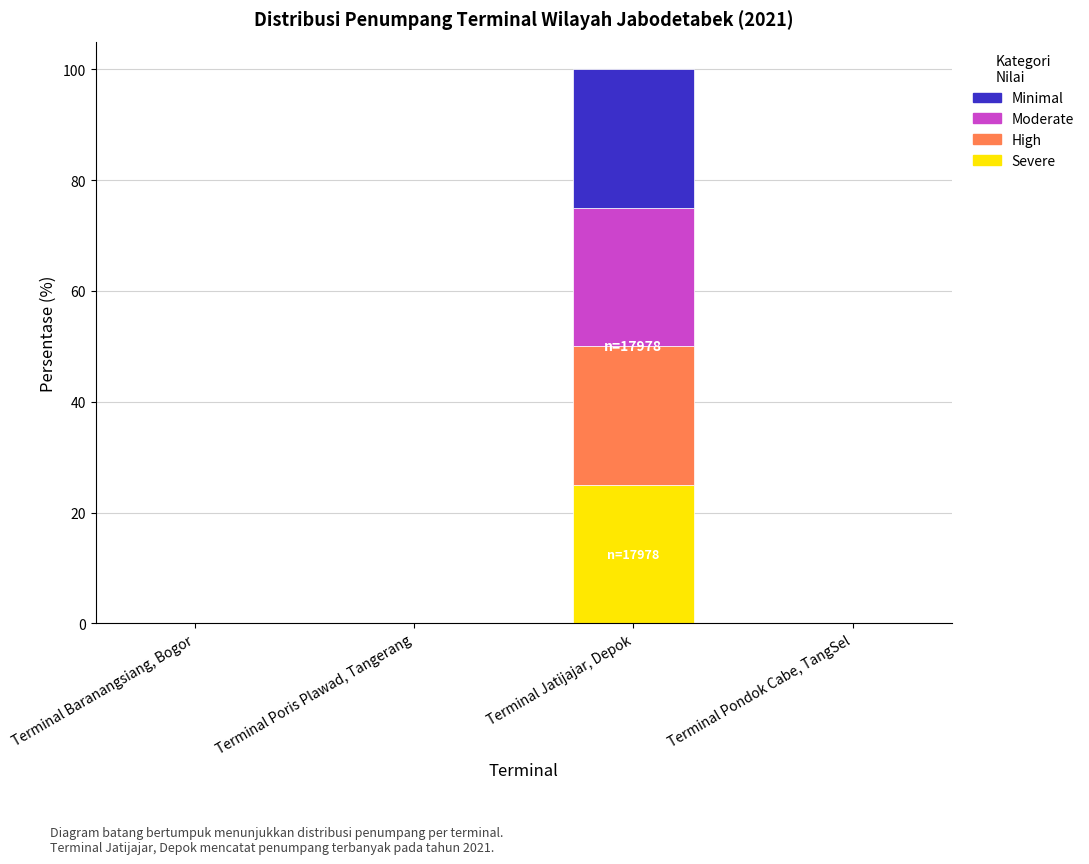

The value of Severe at Terminal Jatijajar, Depok is 25. True or false?

True